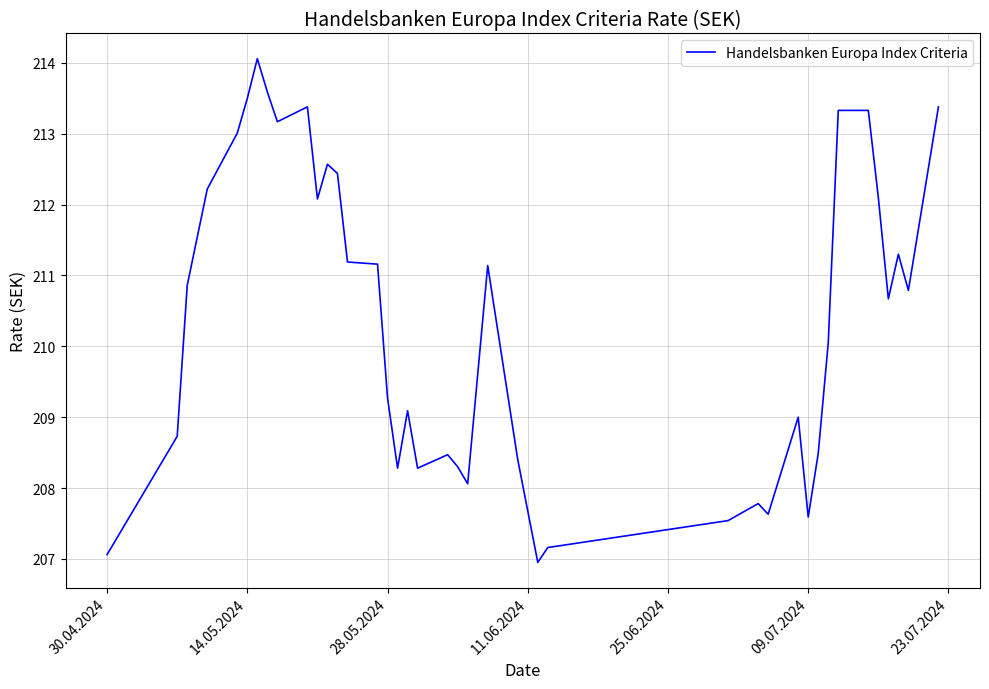

What is the maximum value shown in the chart?

214.1